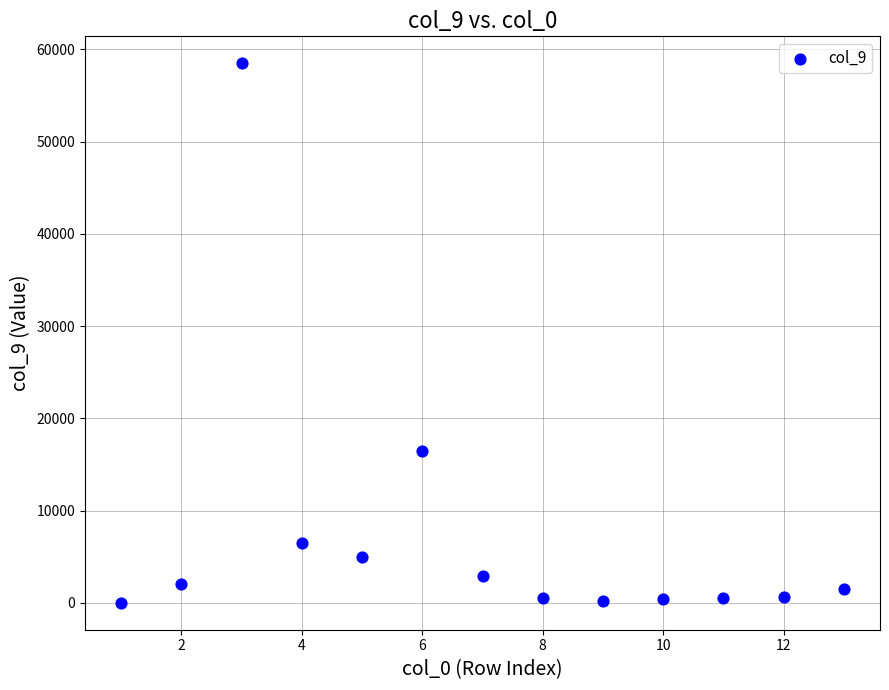

What Y value in the scatter plot is closest to 29250?

16500